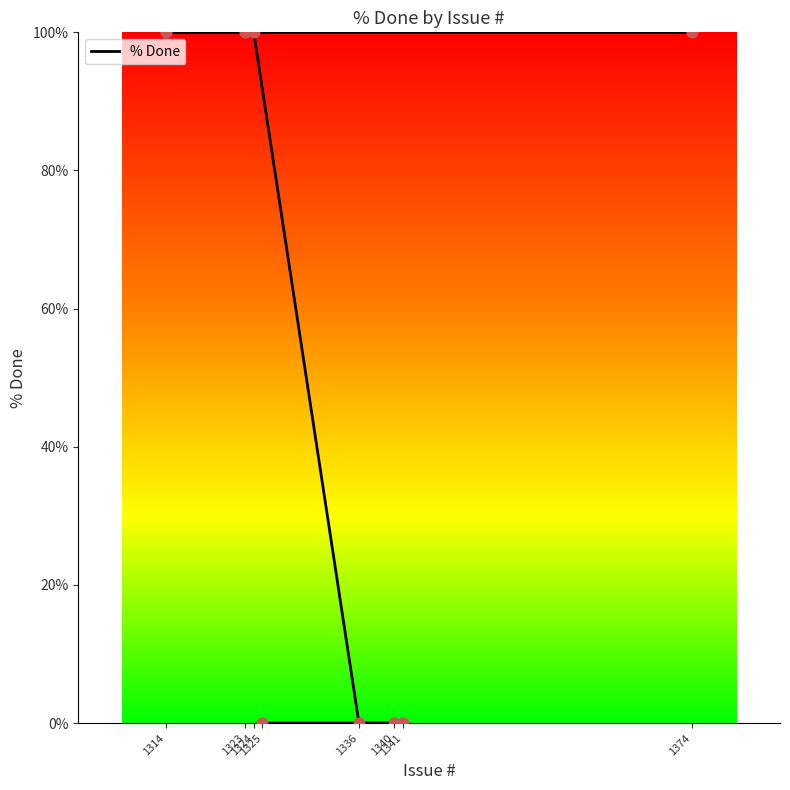

Approximately how many times larger is the value at 1323 compared to 1324?

1.0